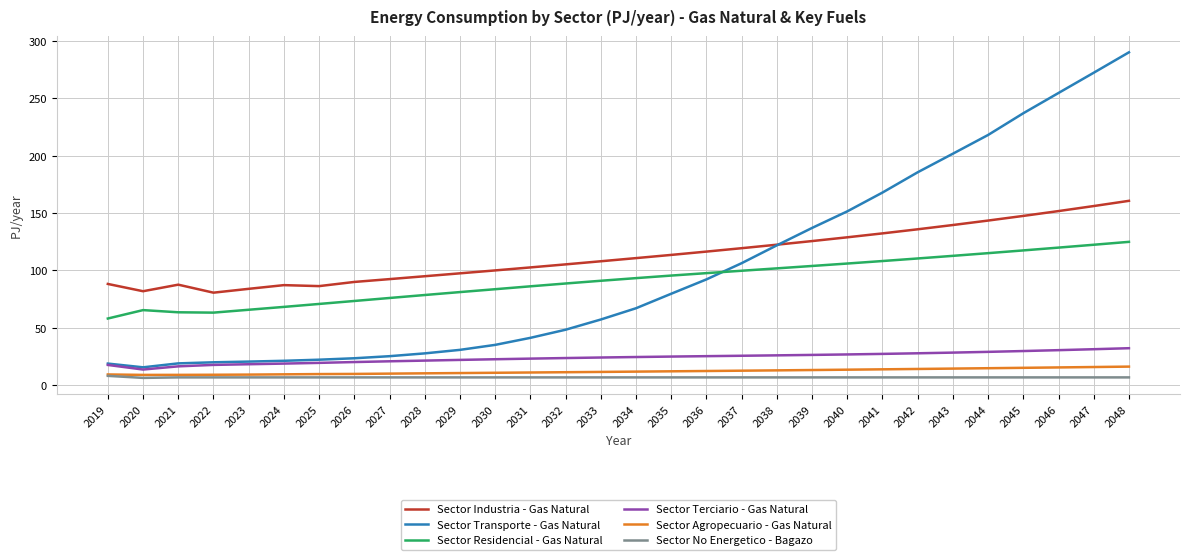

Where does the Sector Transporte - Gas Natural series first go above 66?

2034